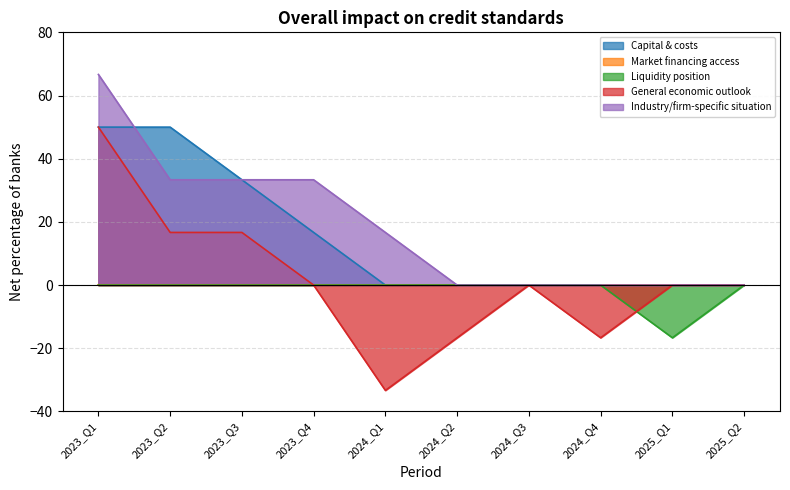

True or false: Liquidity position has a value of -10.1 at 2023_Q3.

False